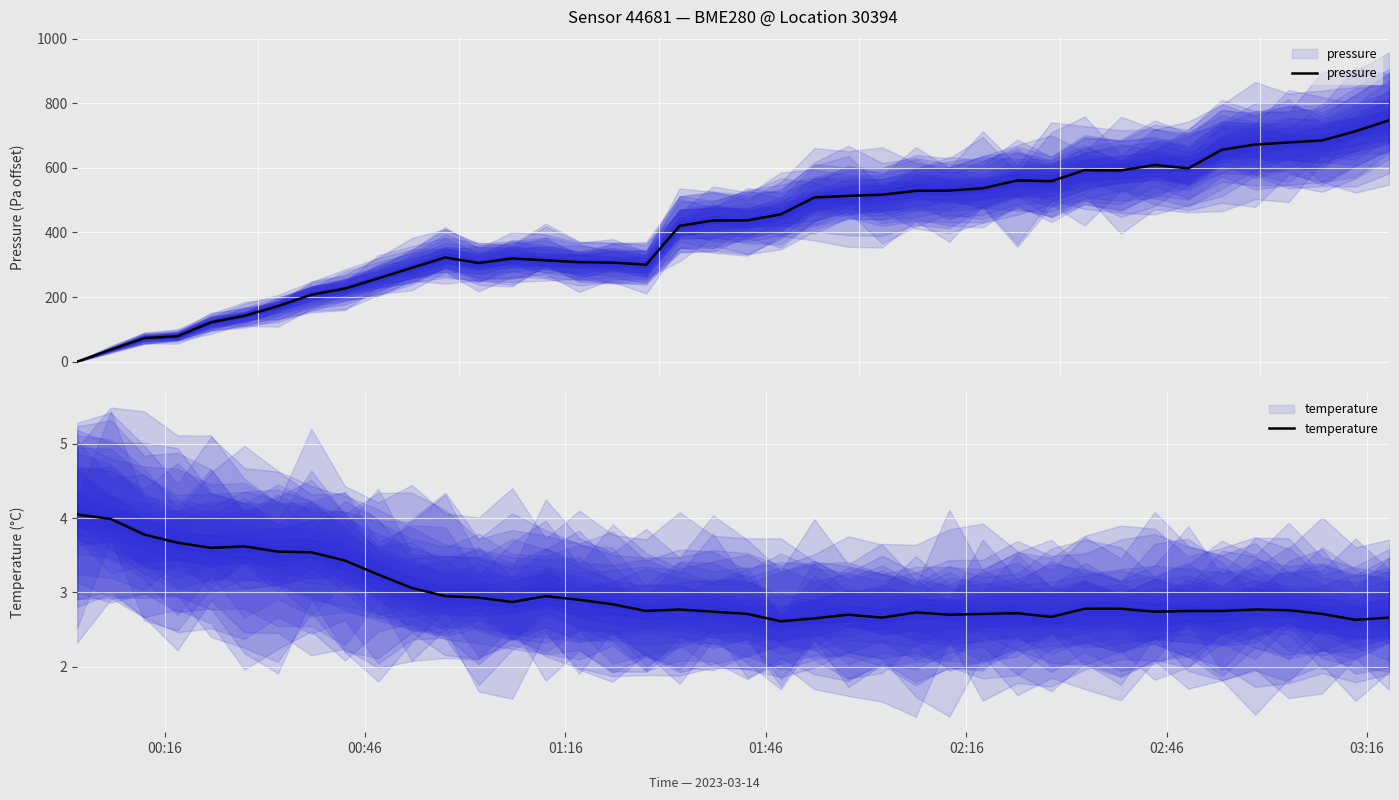

Is this an area chart (filled region under the line)?

No